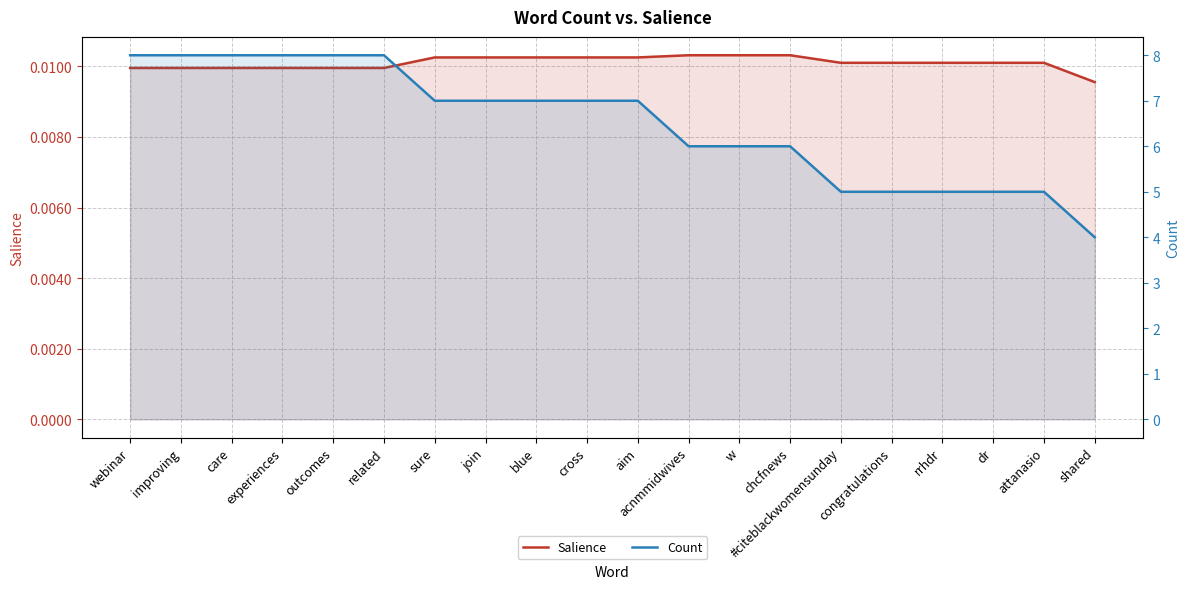

Is it true that Salience equals 0.0 at experiences?

True